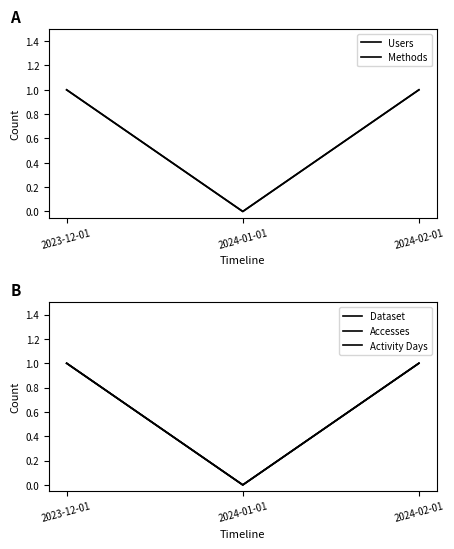

Is the value of Accesses at 2023-12-01 greater than the value of Dataset at 2024-01-01?

Yes